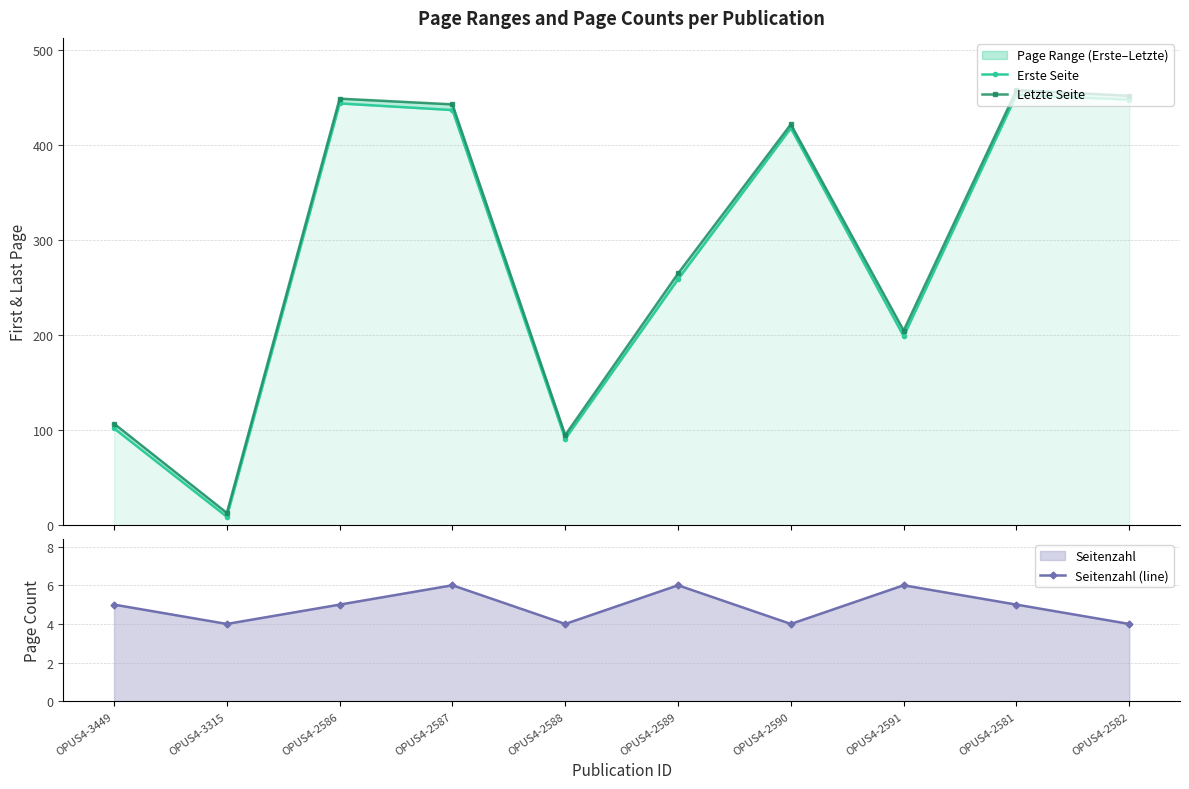

Which series changed the most between OPUS4-3315 and OPUS4-2588?

Erste Seite